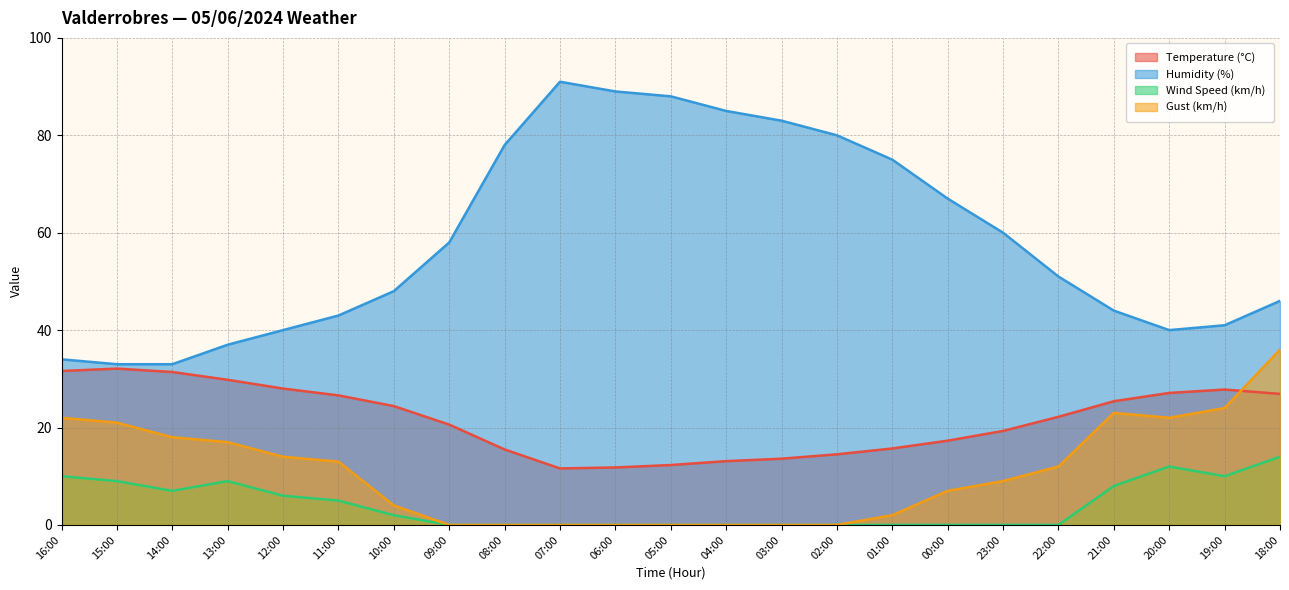

In Humidity (%), how many points are higher than both neighbors (excluding endpoints)?

1